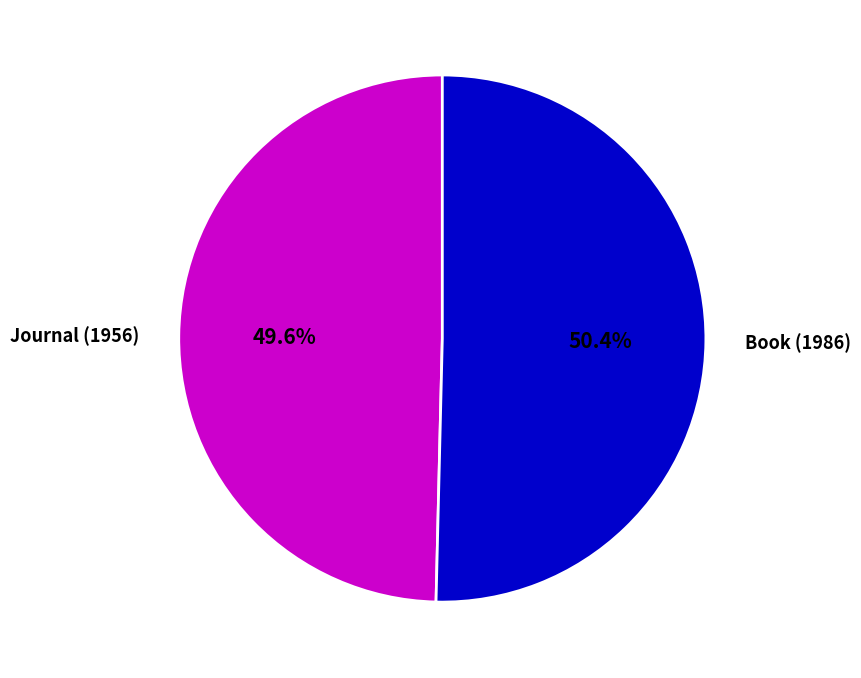

Does Book (1986) represent more than half of the total?

Yes